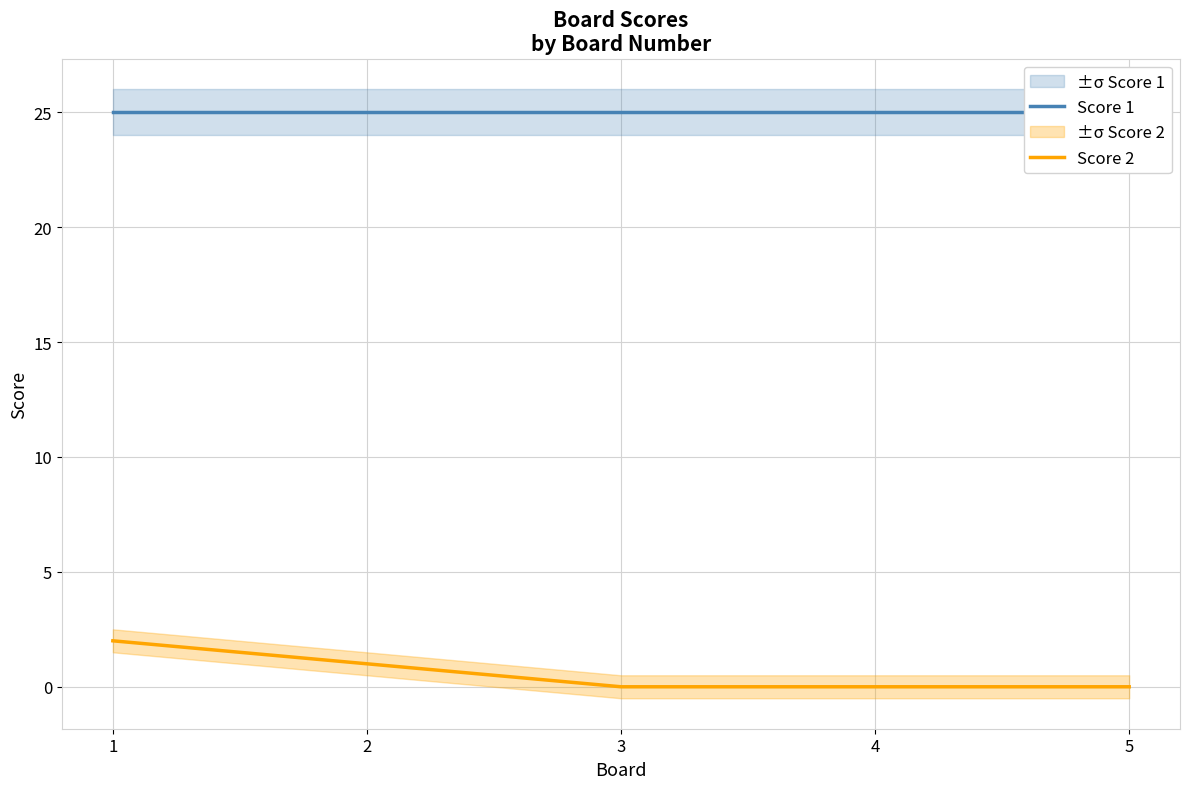

True or false: Score 1 has a value of 41 at 2.

False